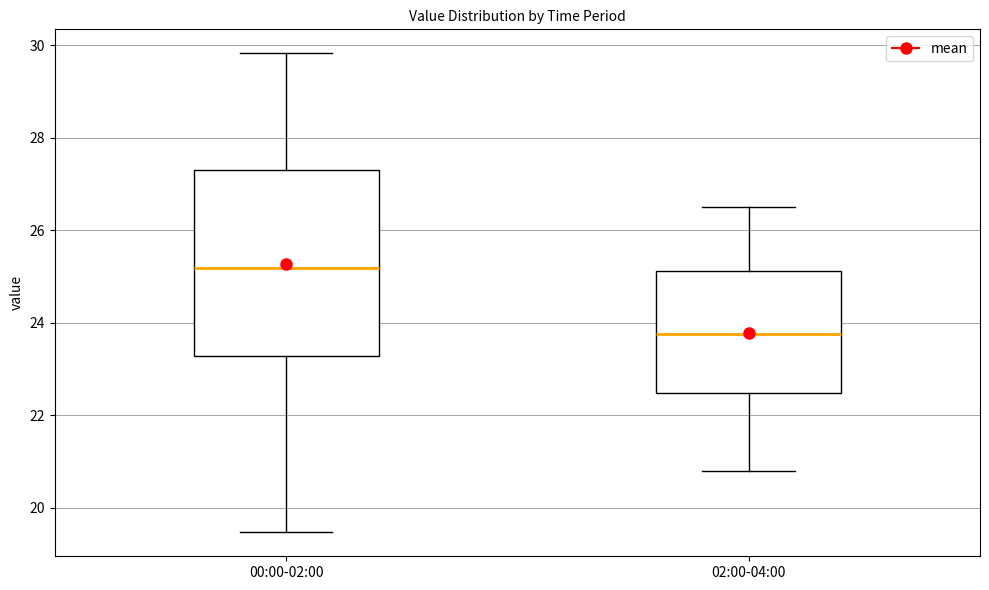

Where does the upper whisker of the box for 00:00-02:00 end on the y-axis? The values are not printed on the chart, so give them approximately, as read against the axis.

29.8